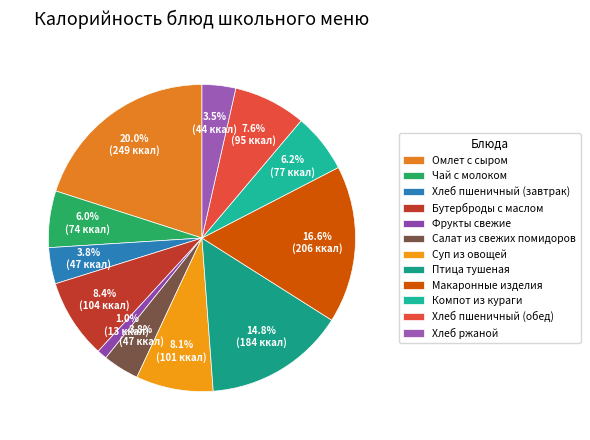

Does Бутерброды с маслом represent more than half of the total?

No